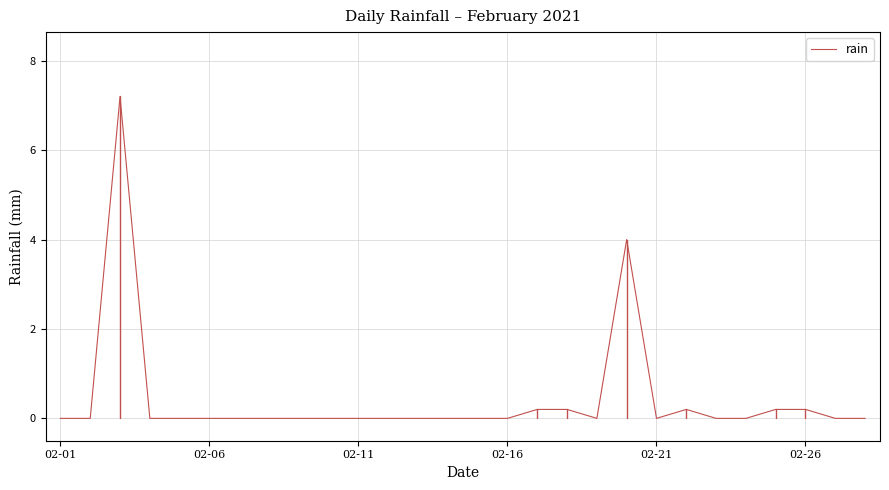

What is the maximum value shown in the chart?

7.2